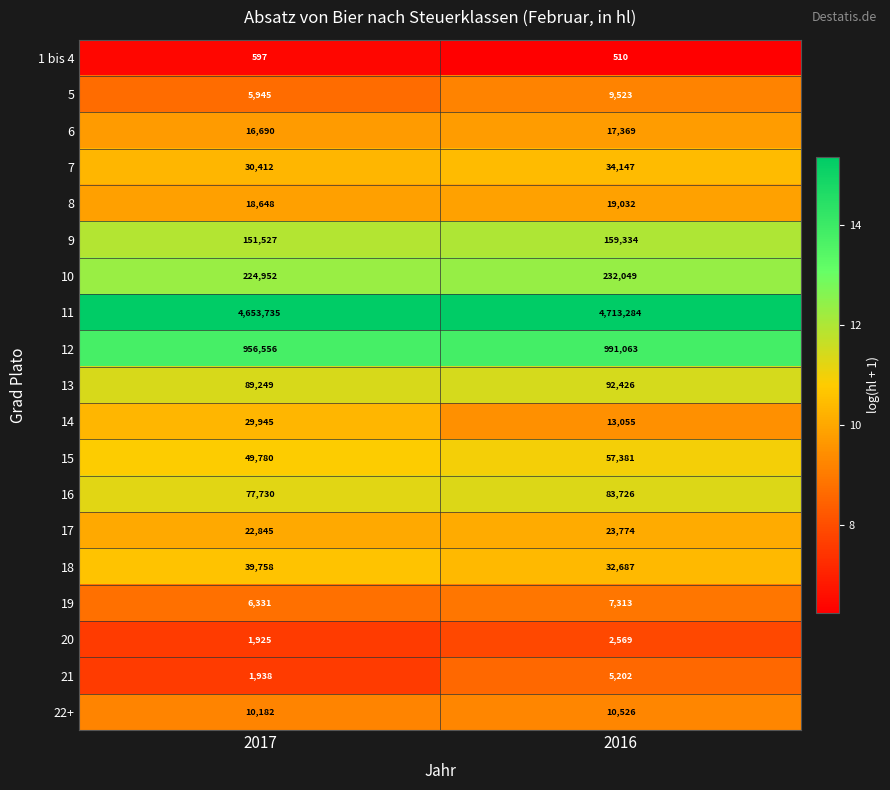

At which category is the sum across all series the highest?

2016